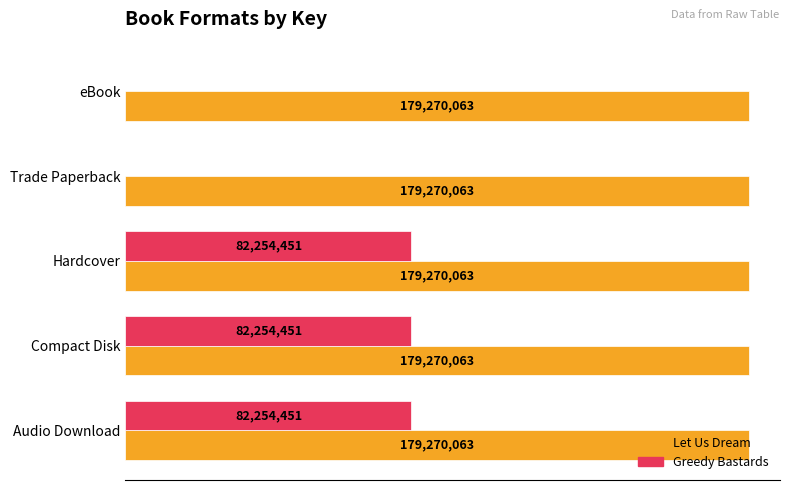

What are all the series names shown in the legend?

Let Us Dream, Greedy Bastards